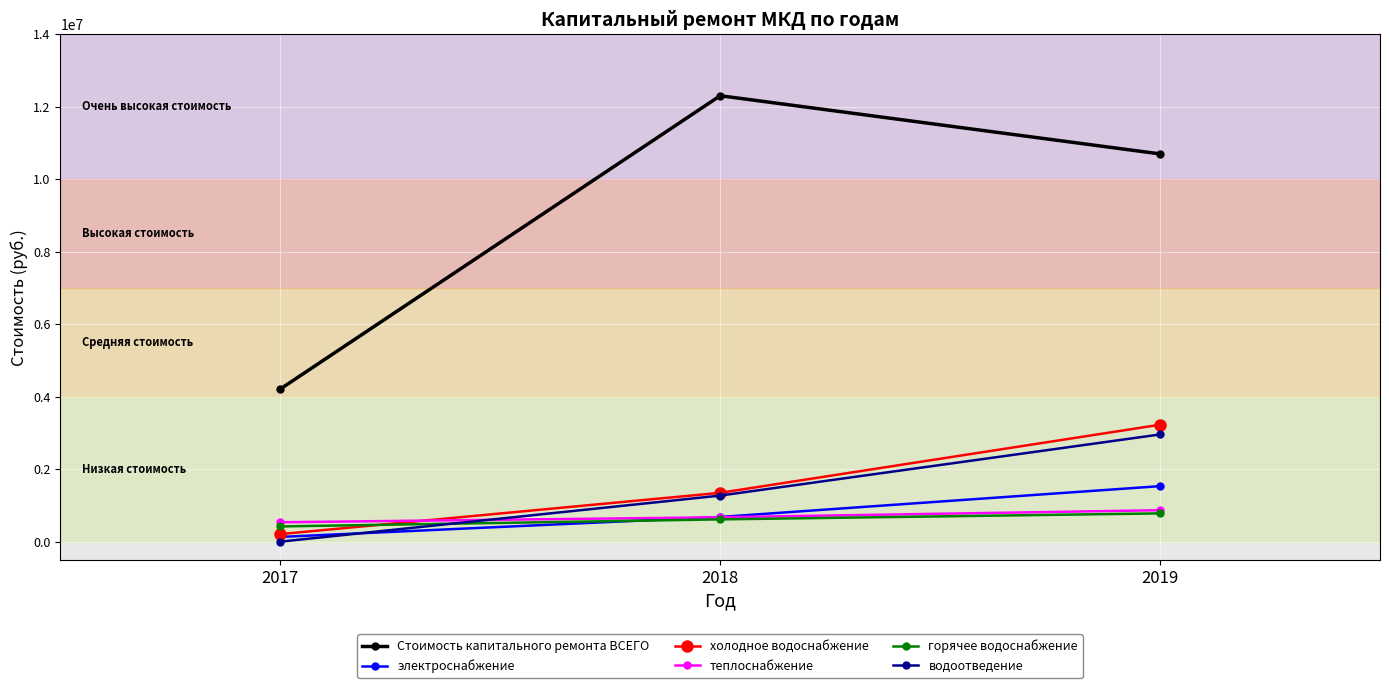

What are all the series names shown in the legend?

Стоимость капитального ремонта ВСЕГО, электроснабжение, холодное водоснабжение, теплоснабжение, горячее водоснабжение, водоотведение